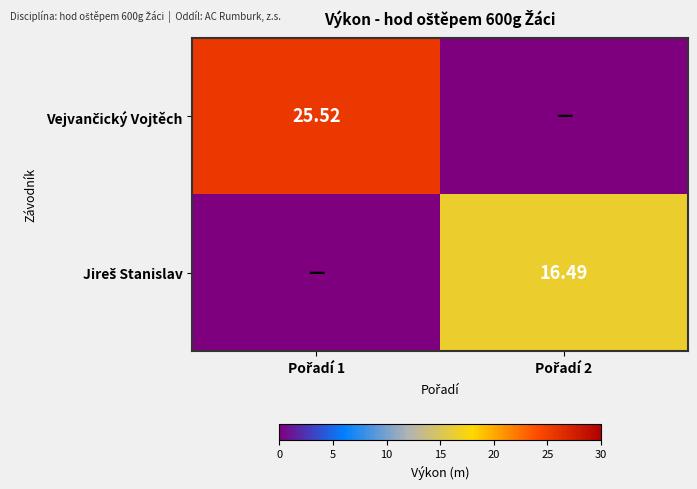

Rank the series by their maximum value, from highest to lowest.

Vejvančický Vojtěch, Jireš Stanislav